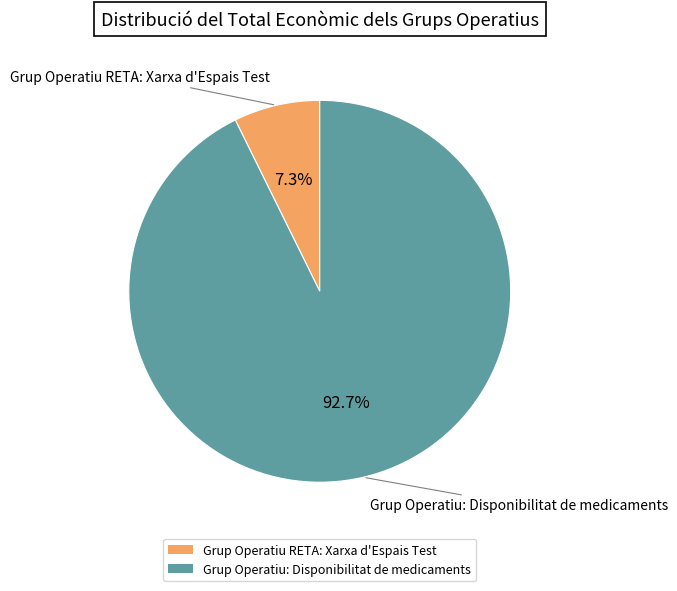

How many segments does this pie chart have?

2